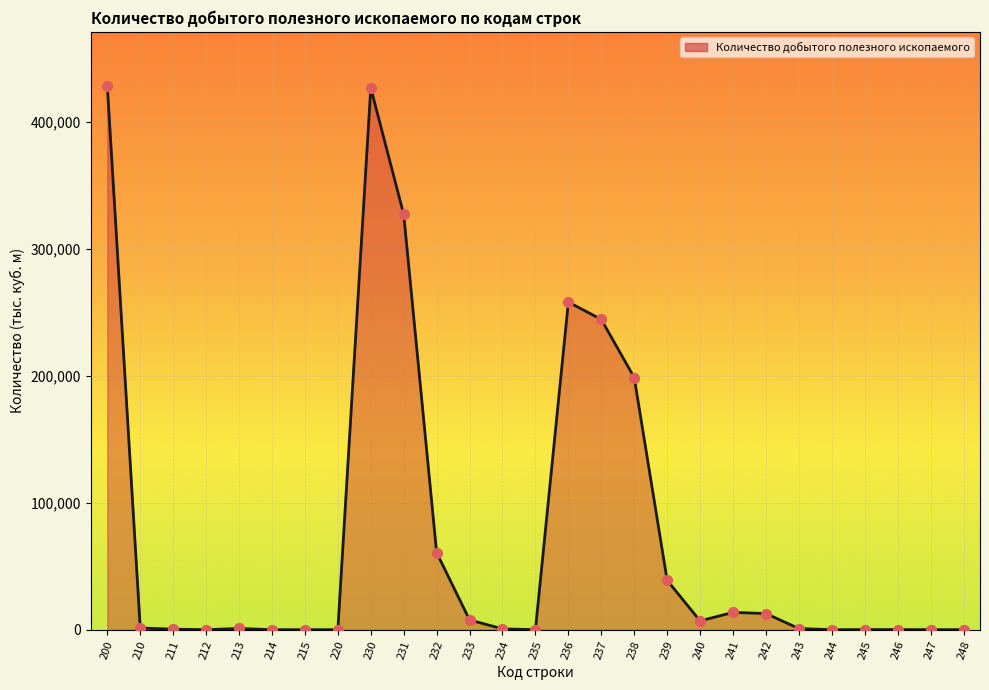

What is the change in value from 220 to 243?

+910